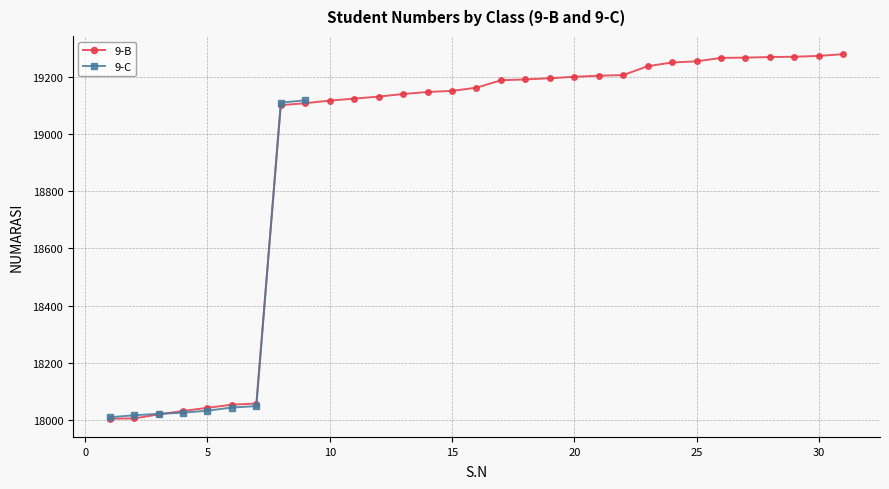

Count the number of categories in the chart.

31